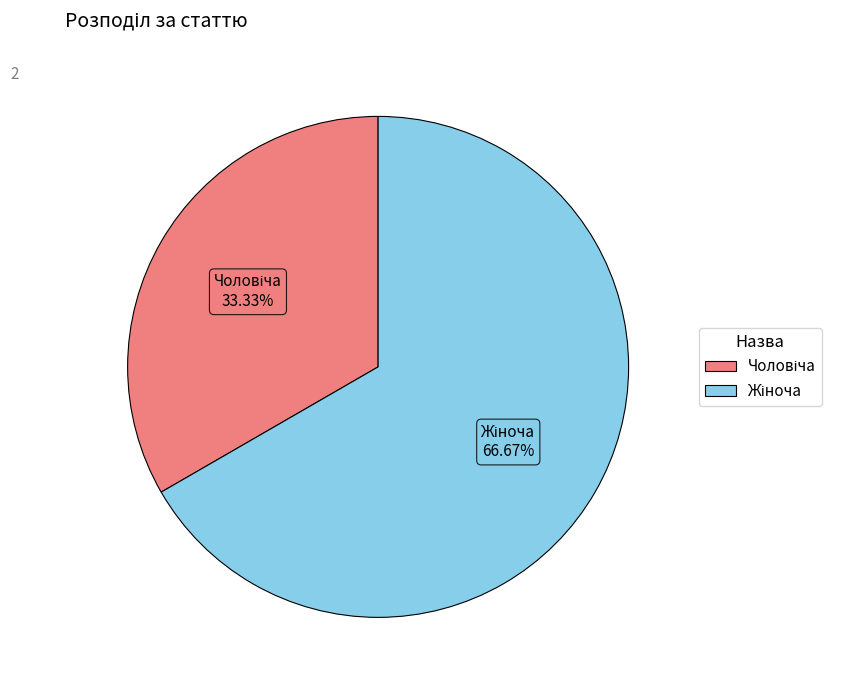

Does any single category account for the majority?

Yes